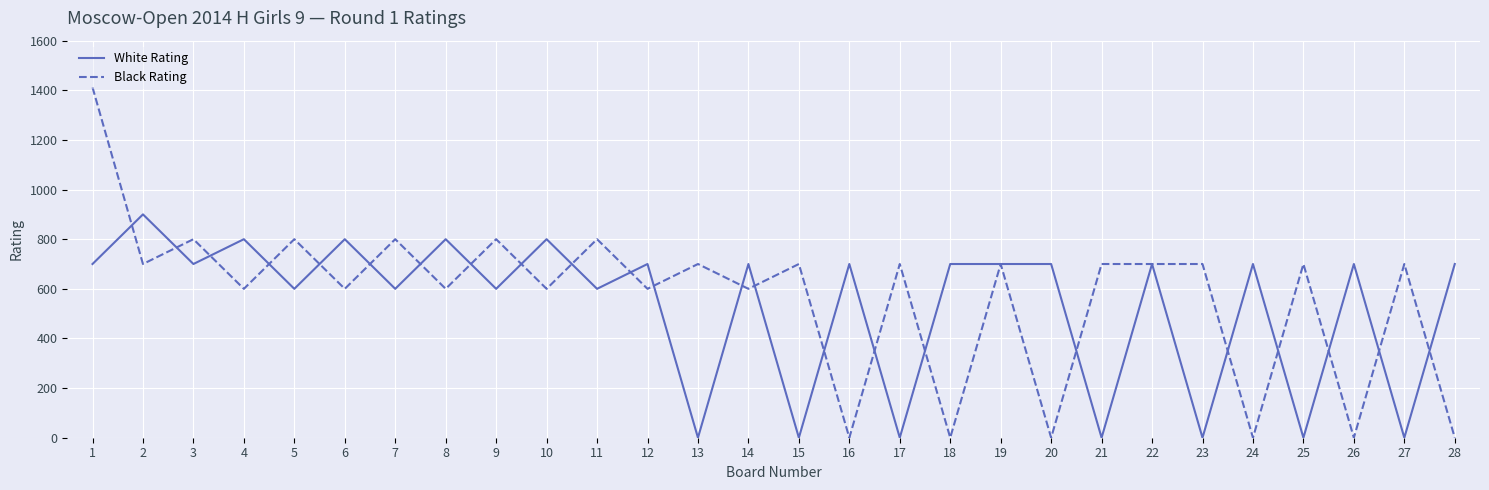

What is the greatest value displayed?

1412